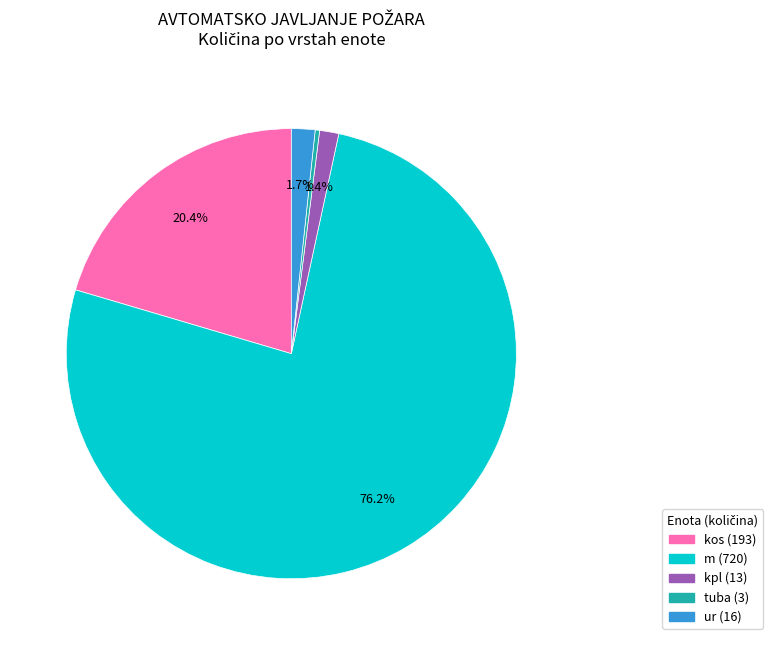

Is there a majority slice in this chart?

Yes